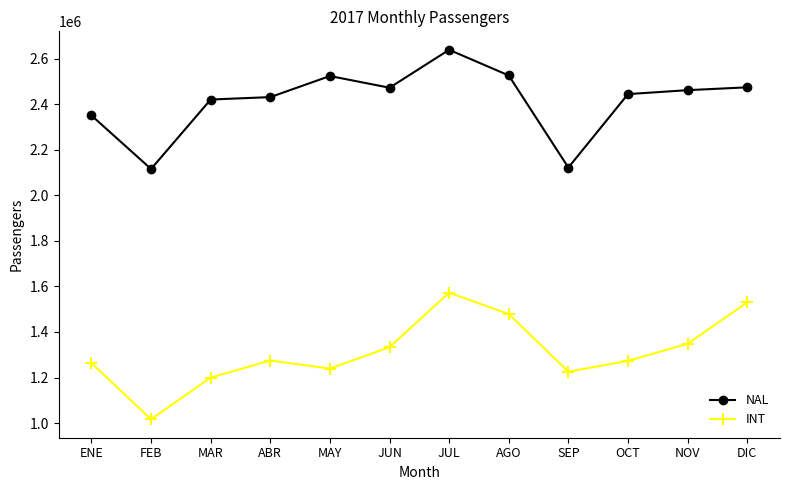

Which category has the highest value across all series?

JUL